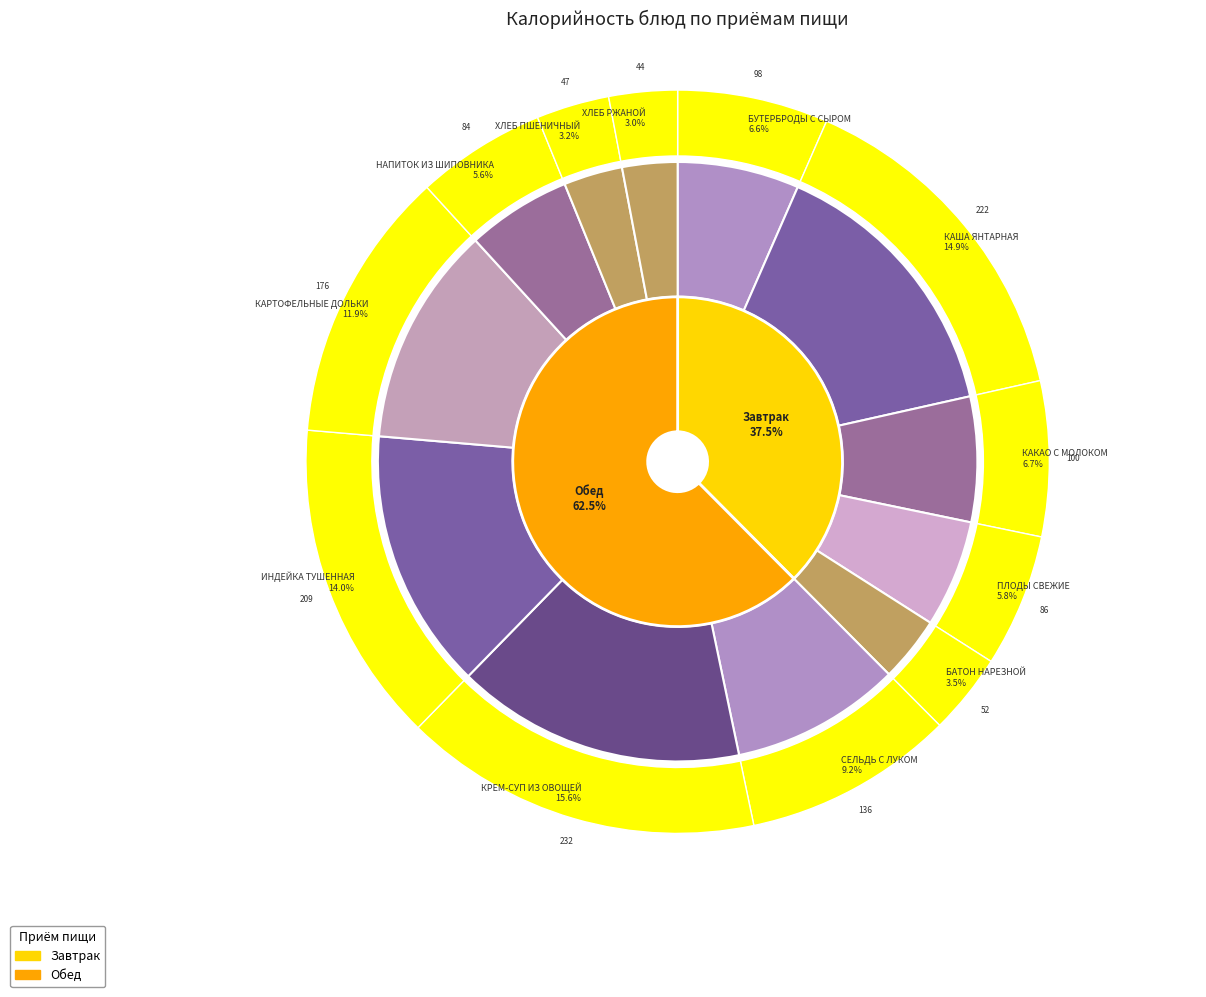

Is КАША ЯНТАРНАЯ the majority of the pie?

No